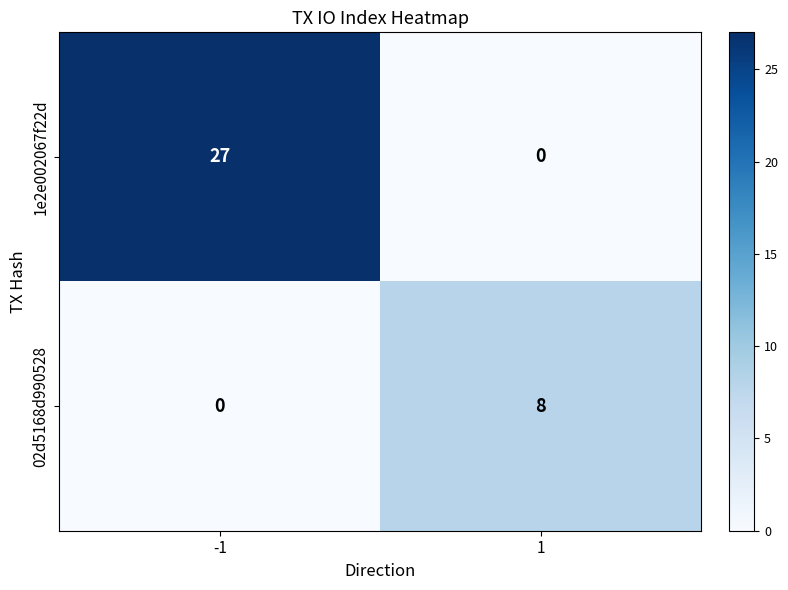

Which series has the widest spread of values?

1e2e002067f22d